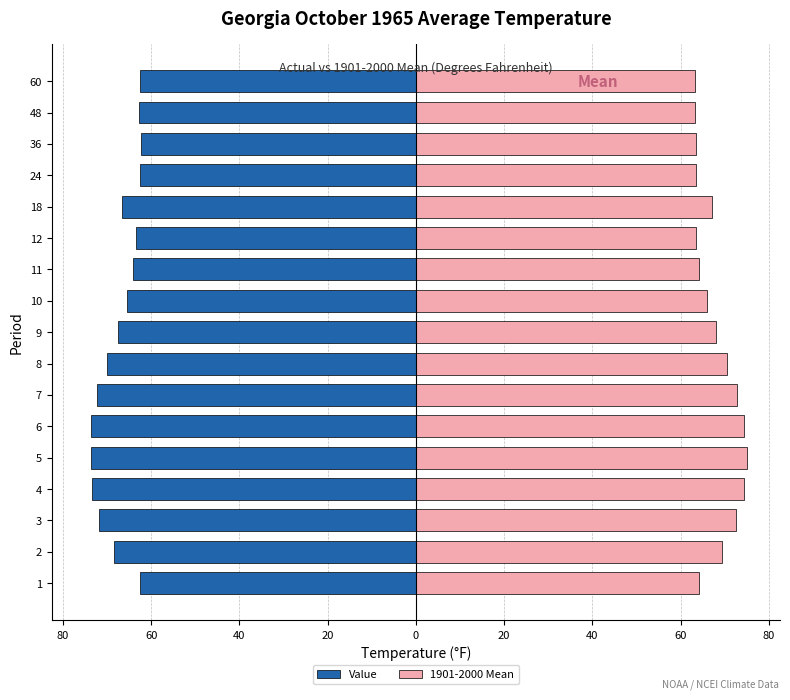

How many categories are shown in the chart?

17